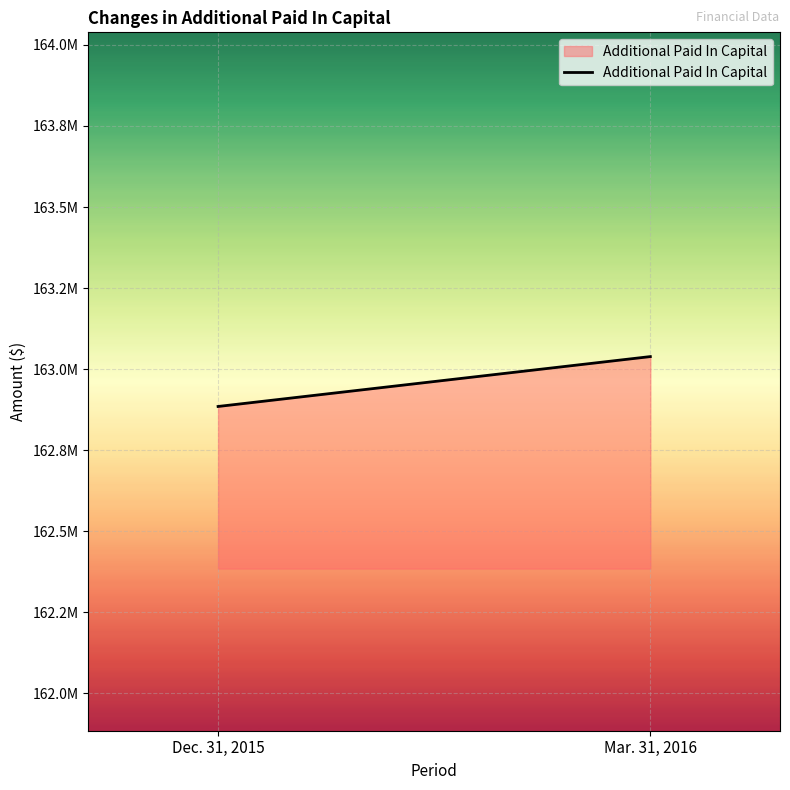

Approximately how many times larger is the value at Mar. 31, 2016 compared to Dec. 31, 2015?

1.0